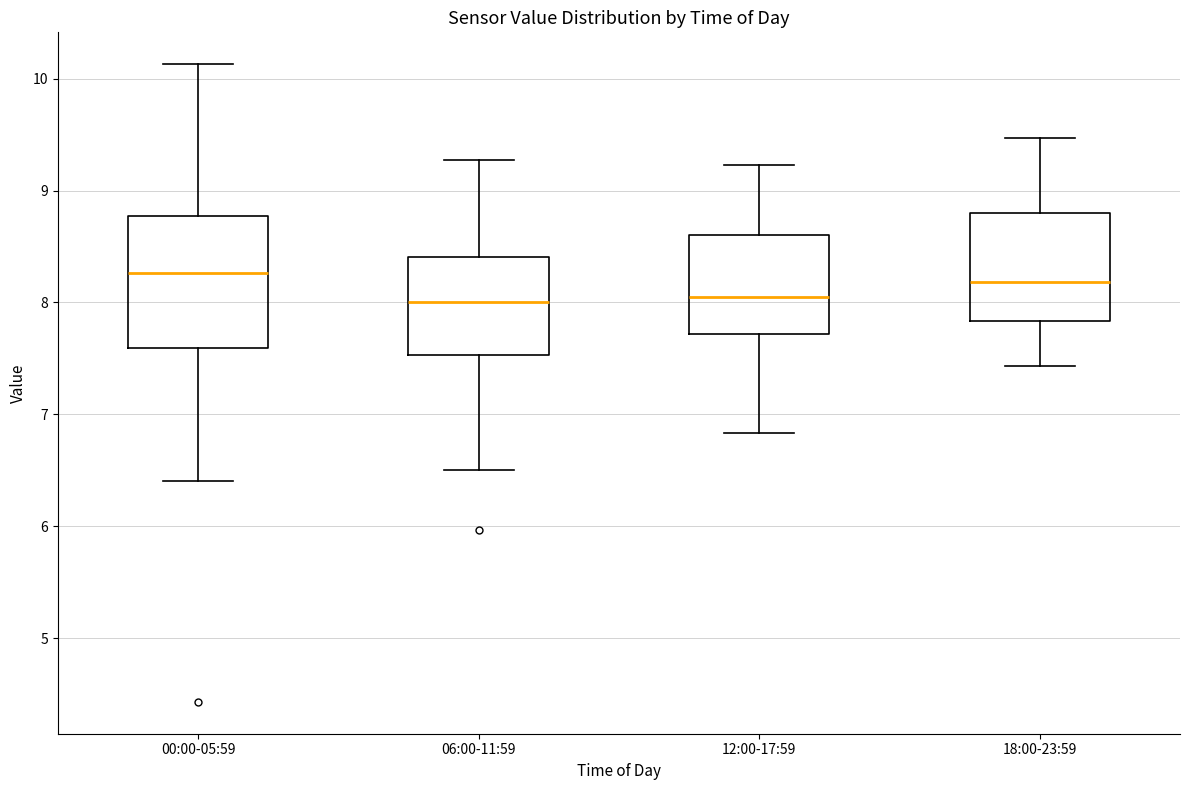

Reading left to right, read every box against the y-axis: the position of its median line, the range the box covers, and the ends of its whiskers. The values are not printed on the chart, so give them approximately, as read against the axis.

00:00-05:59: median 8.3, box 7.6 to 8.8, whiskers 6.4 to 10.1
06:00-11:59: median 8.0, box 7.5 to 8.4, whiskers 6.5 to 9.3
12:00-17:59: median 8.1, box 7.7 to 8.6, whiskers 6.8 to 9.2
18:00-23:59: median 8.2, box 7.8 to 8.8, whiskers 7.4 to 9.5